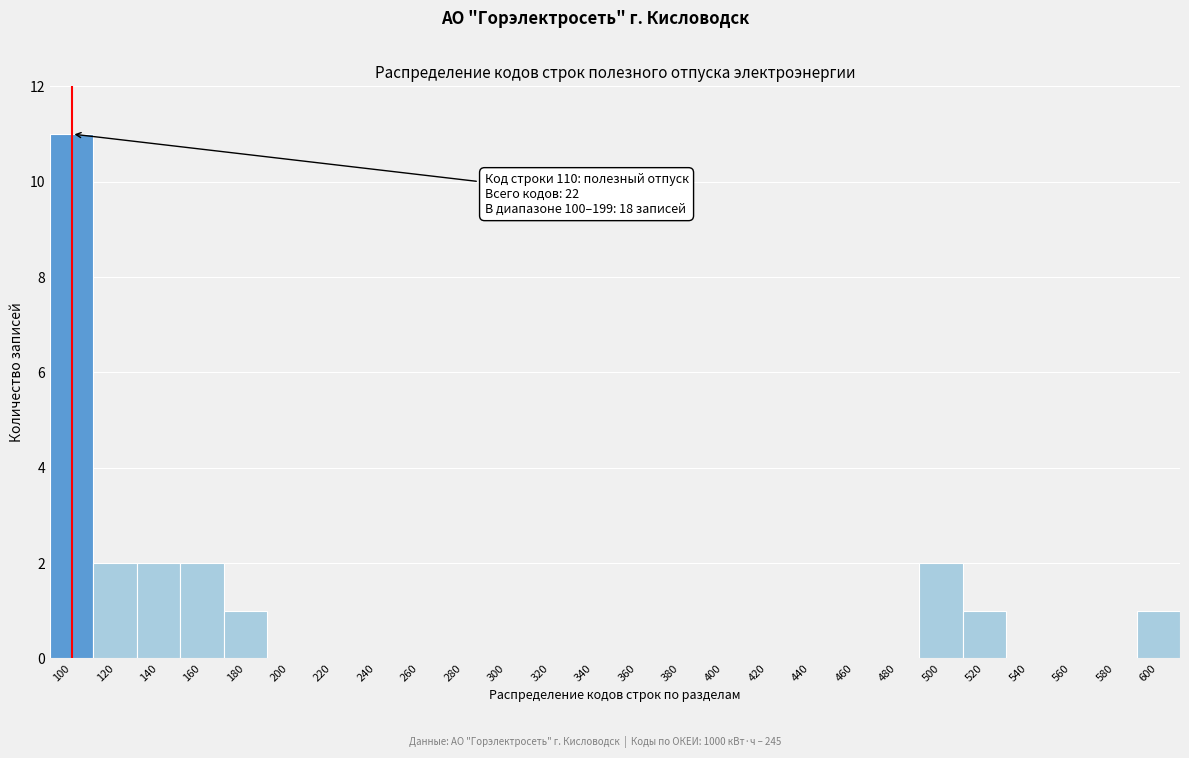

Reading right to left, transcribe all the data shown in this chart.

600=1	580=0	560=0	540=0	520=1	500=2	480=0	460=0	440=0	420=0	400=0	380=0	360=0	340=0	320=0	300=0	280=0	260=0	240=0	220=0	200=0	180=1	160=2	140=2	120=2	100=11